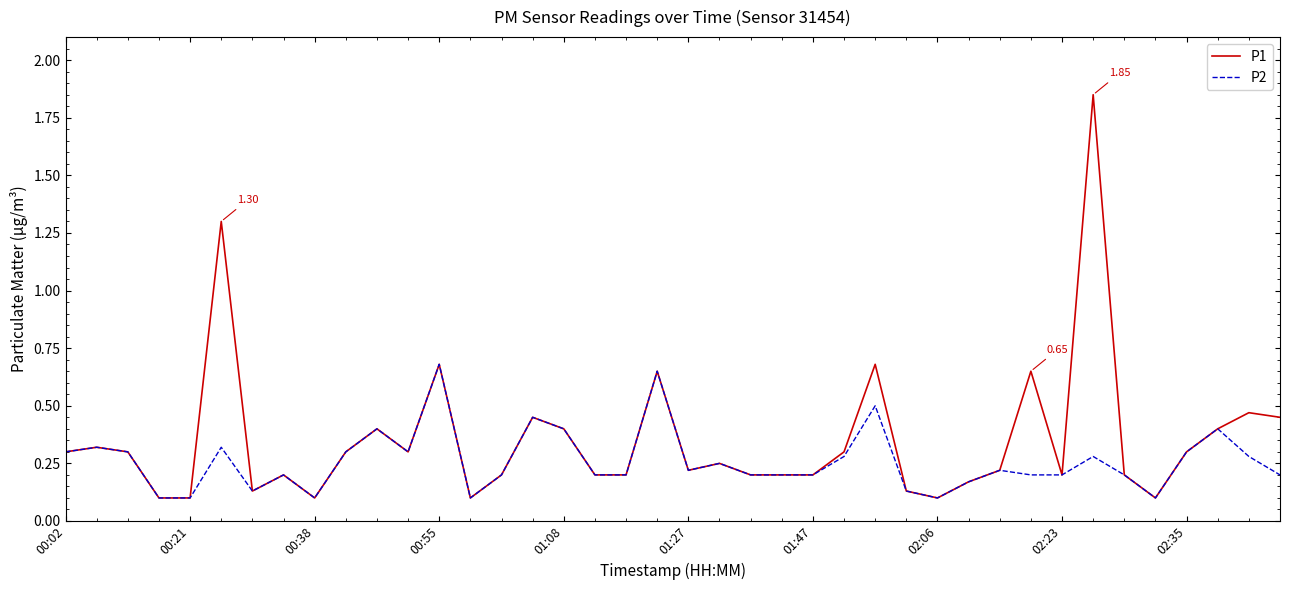

What is the difference between the second highest and minimum values in the P1 series?

1.2